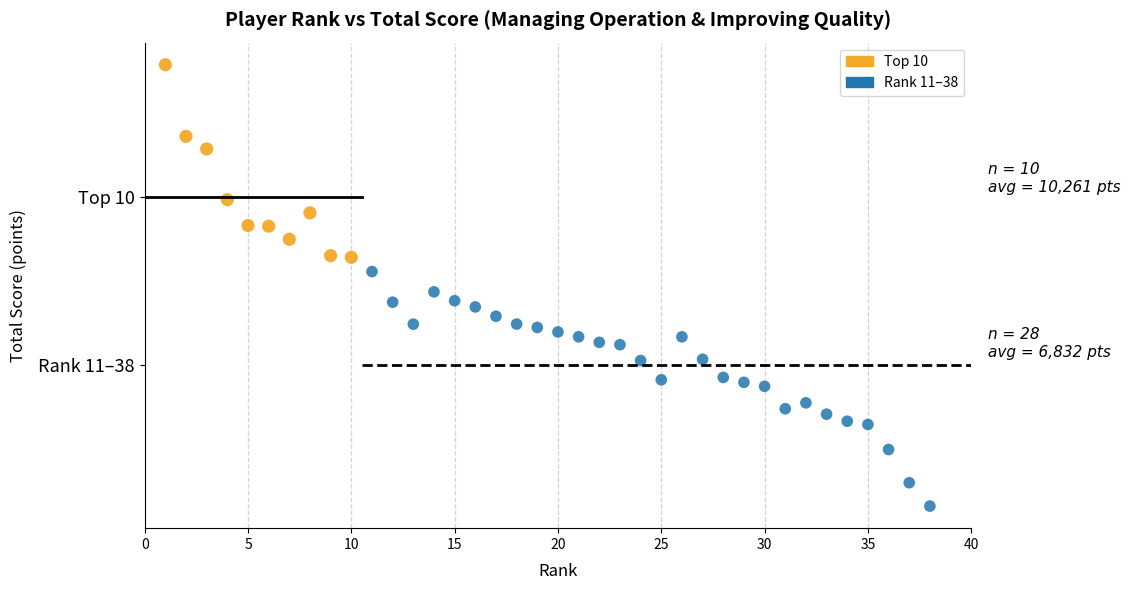

What are all the series names shown in the legend?

Top 10, Rank 11–38